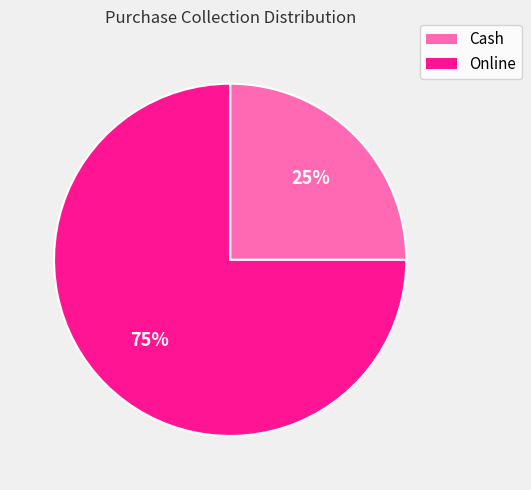

Is Online the majority of the pie?

Yes